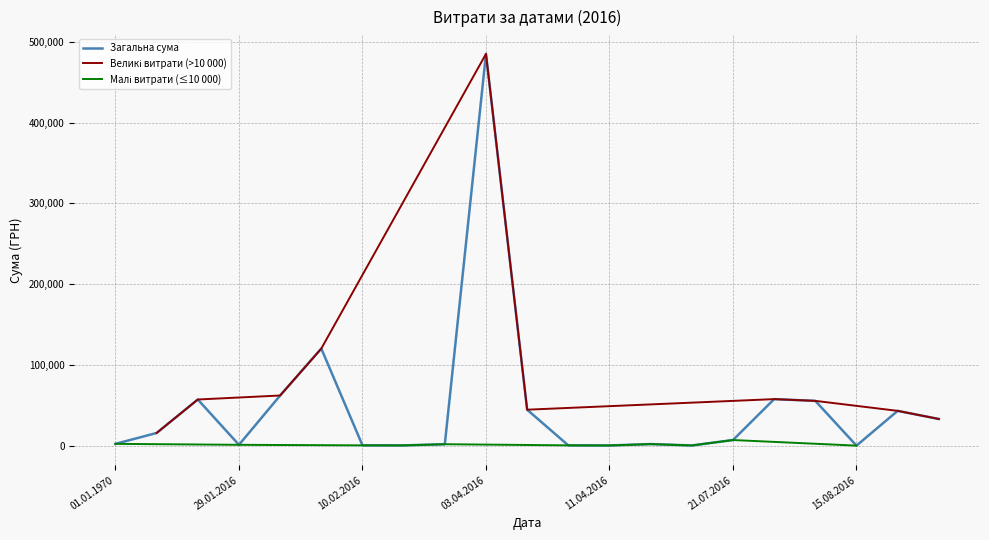

Reading left to right, extract all data points from this chart.

2200.0	15664.0	57136.4	1000.0	62098.3	120244.0	336.4	282.5	1741.8	485257.2	44520.3	336.4	194.6	1900.0	200.0	6925.5	57611.7	55440.7	5.0	43071.9	33000.0